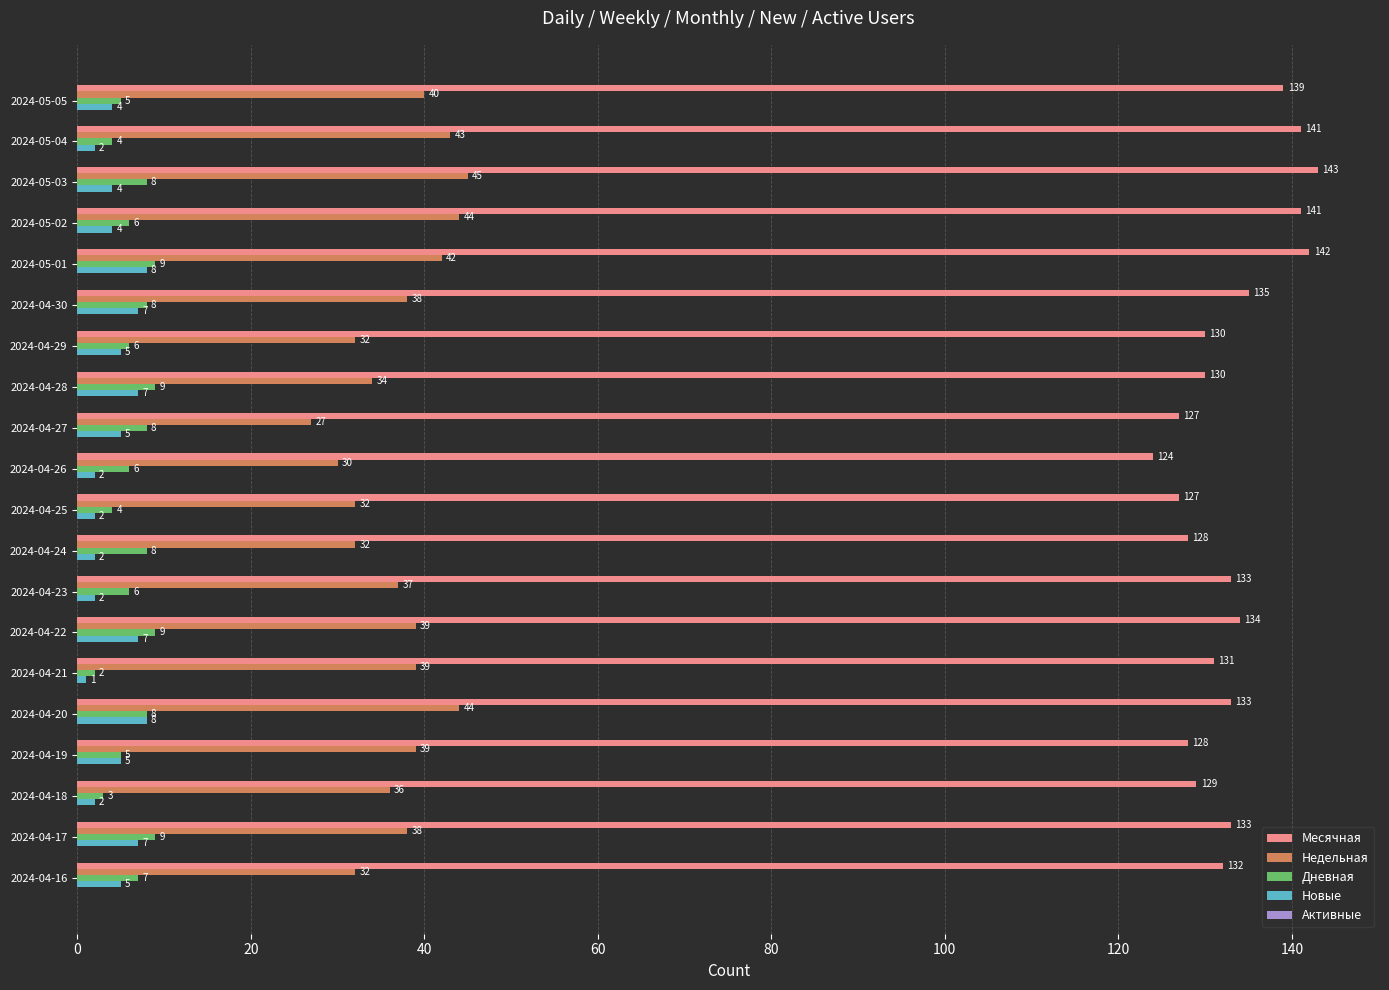

Which series has the widest spread of values?

Месячная